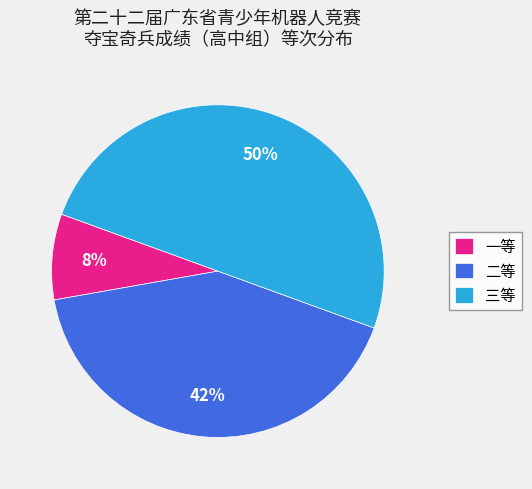

Which has a higher value, 三等 or 二等?

三等